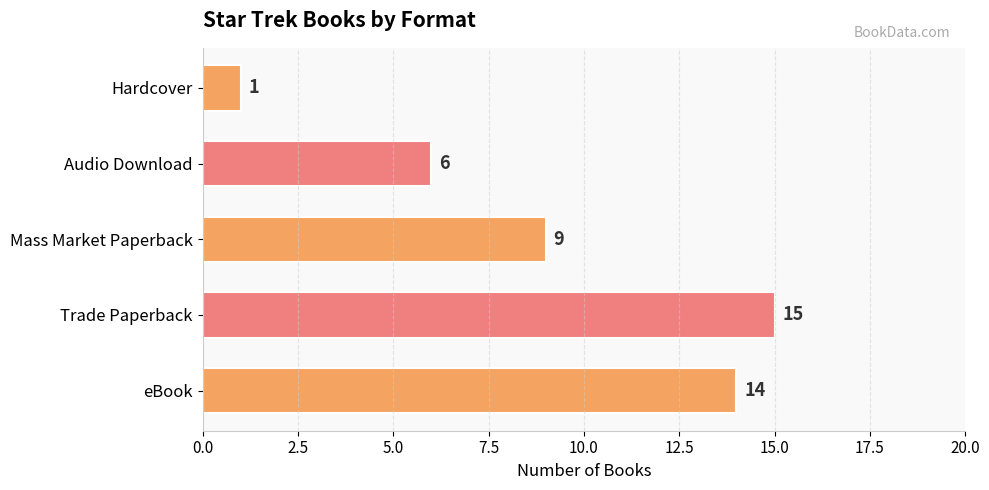

Between eBook and Trade Paperback, which is larger?

Trade Paperback